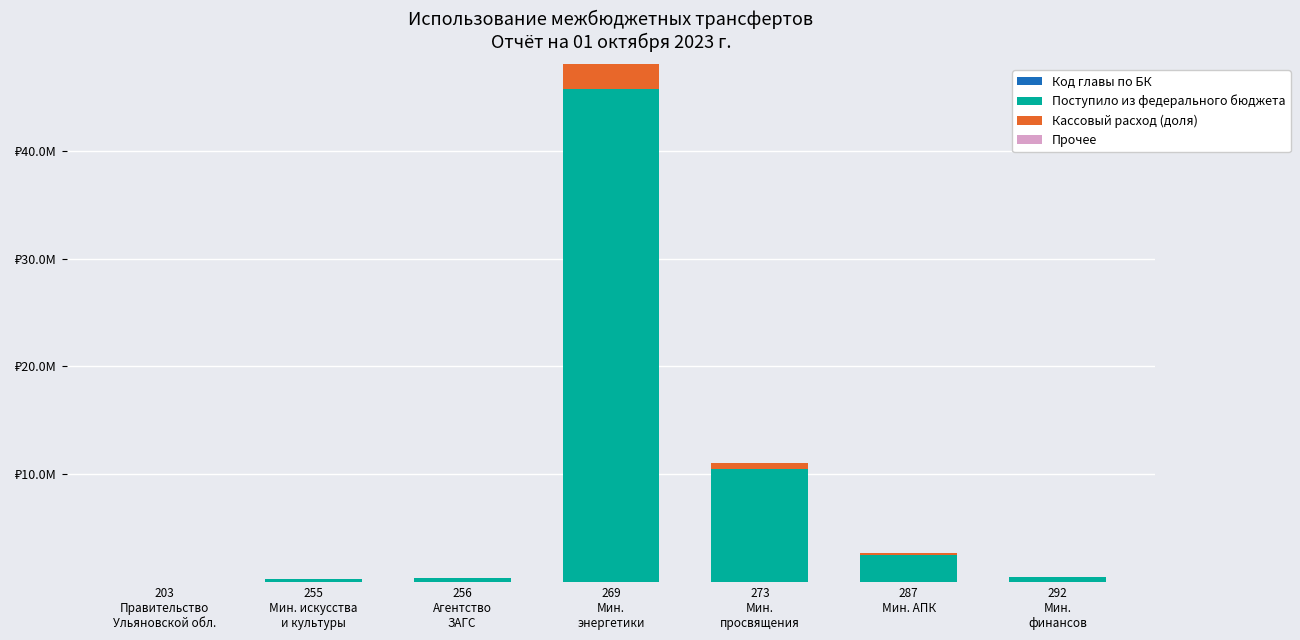

Is it true that Поступило из федерального бюджета equals 5282.2 at 203
Правительство
Ульяновской обл.?

False